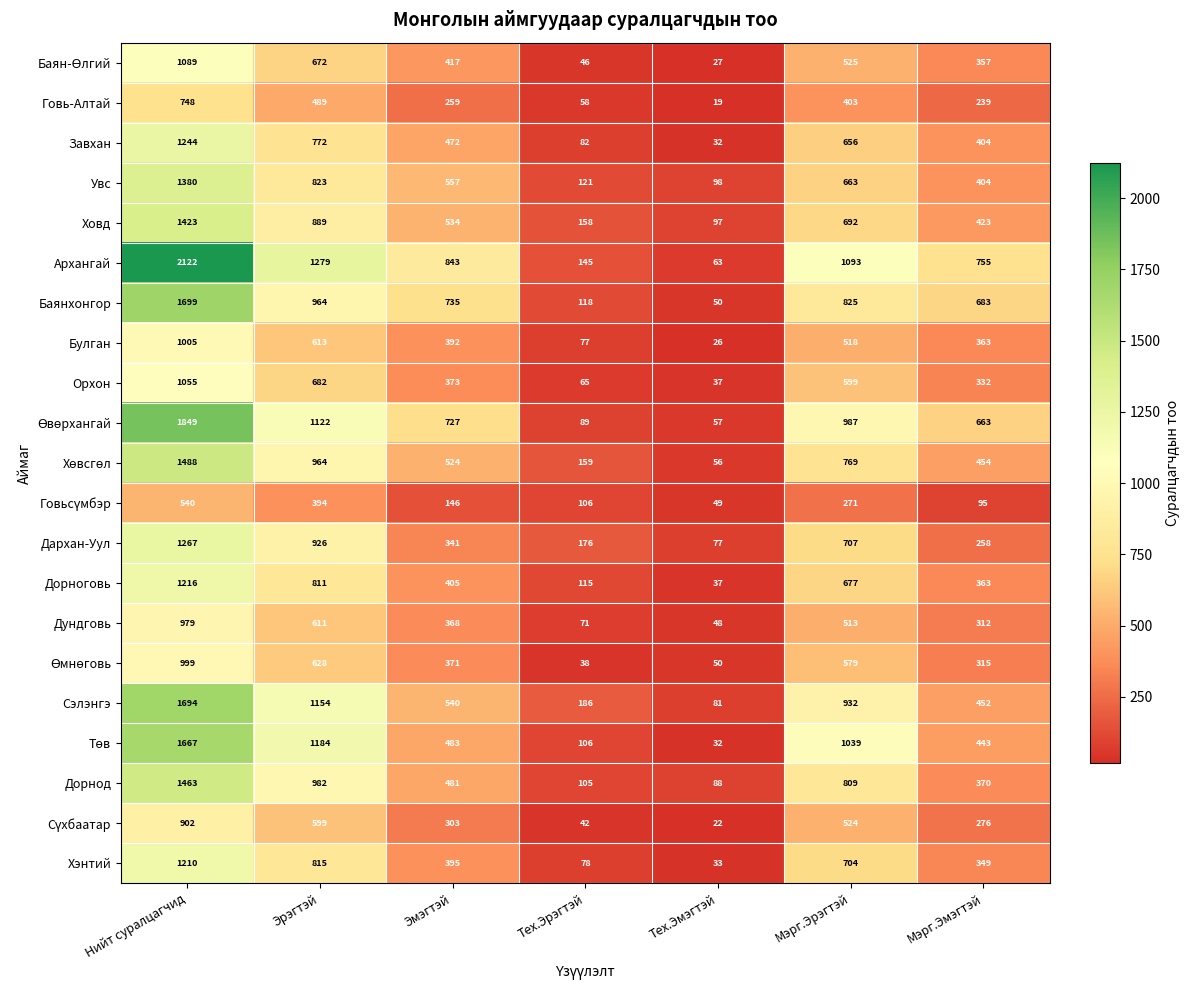

How many data points in Дархан-Уул are less than 341?

3